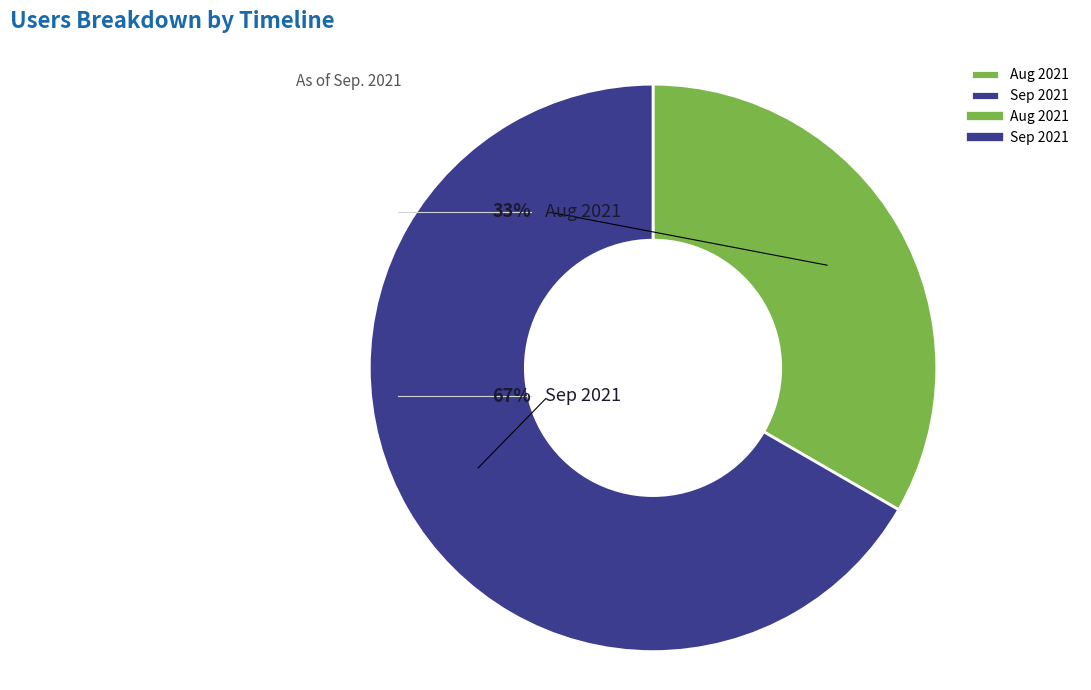

Which category accounts for the majority?

2021-09-01T00:00:00.000Z